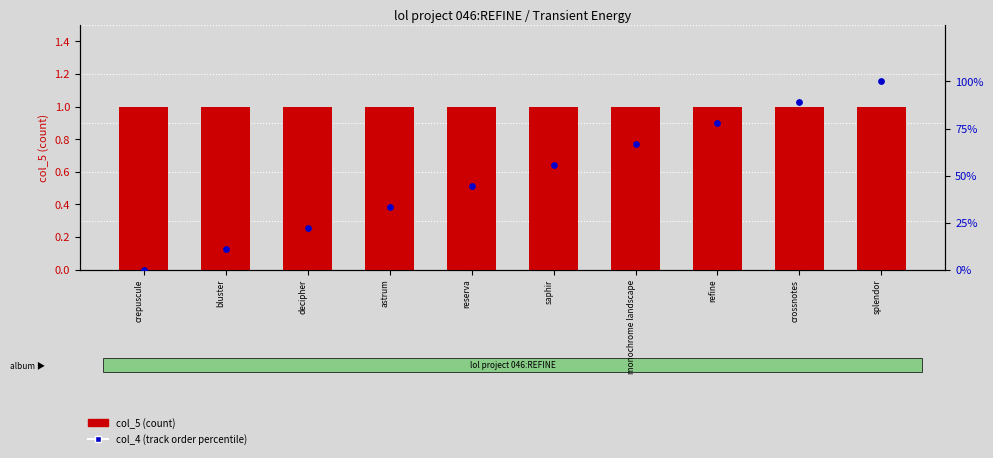

Is the value of col_5 (count) at saphir greater than the value of col_4 (track order %) at saphir?

No